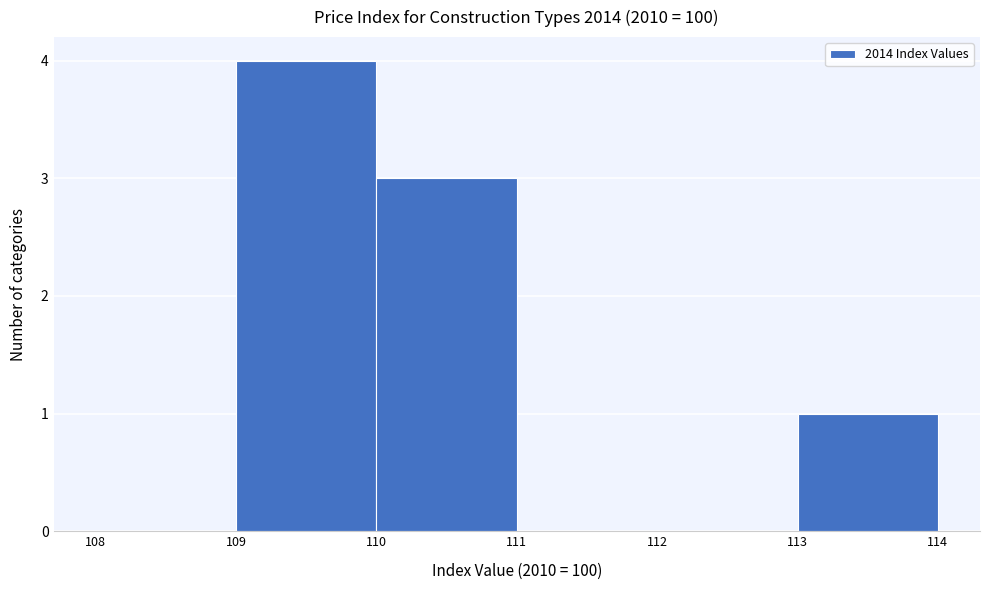

Which range on the x-axis has the tallest bar?

109 to 110